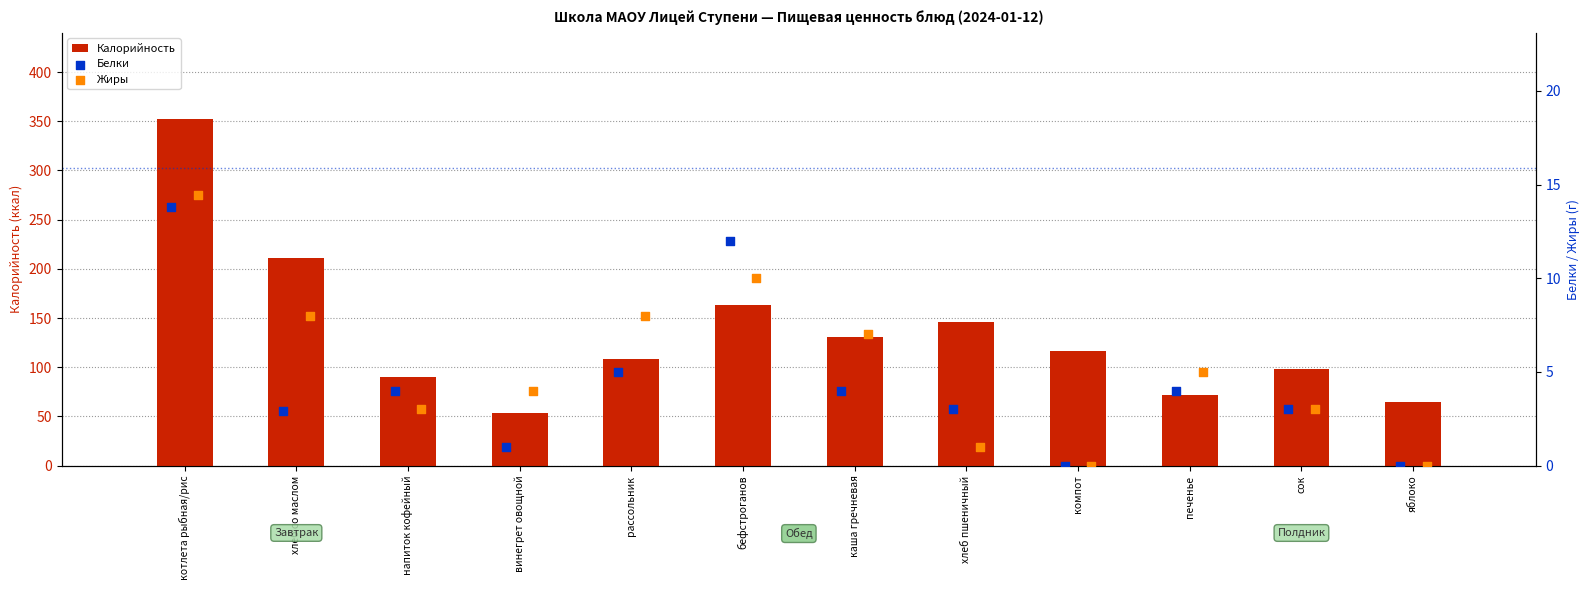

The Калорийность series shows 98.0 at сок. True or false?

True